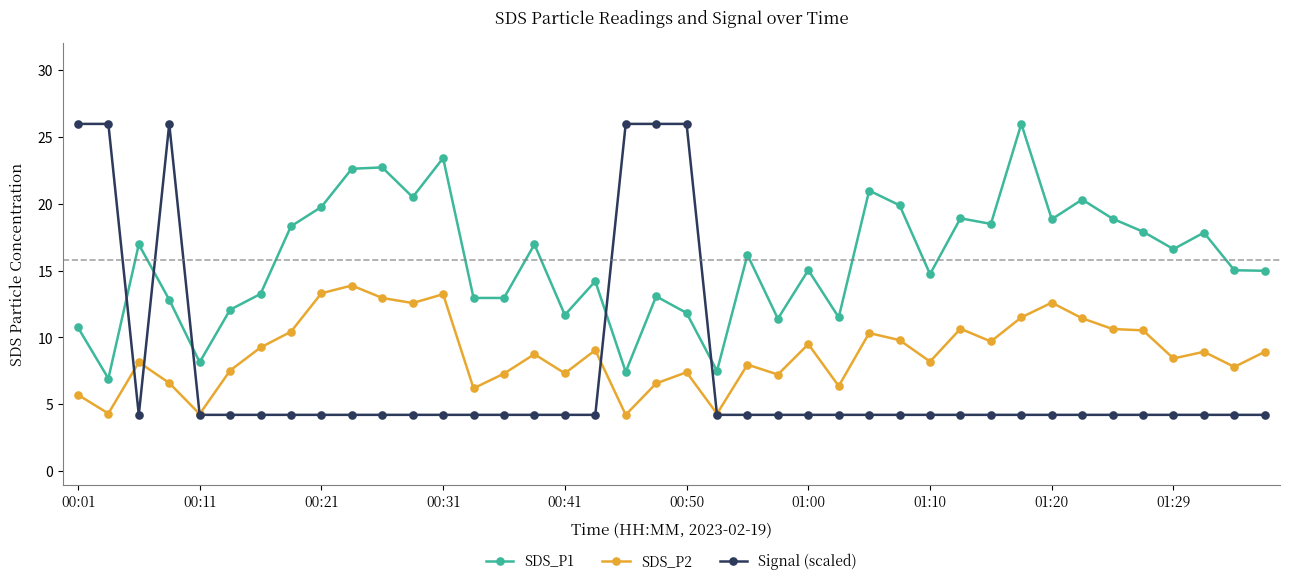

What is the value of the SDS_P2 point at the 2nd from the left?

4.3